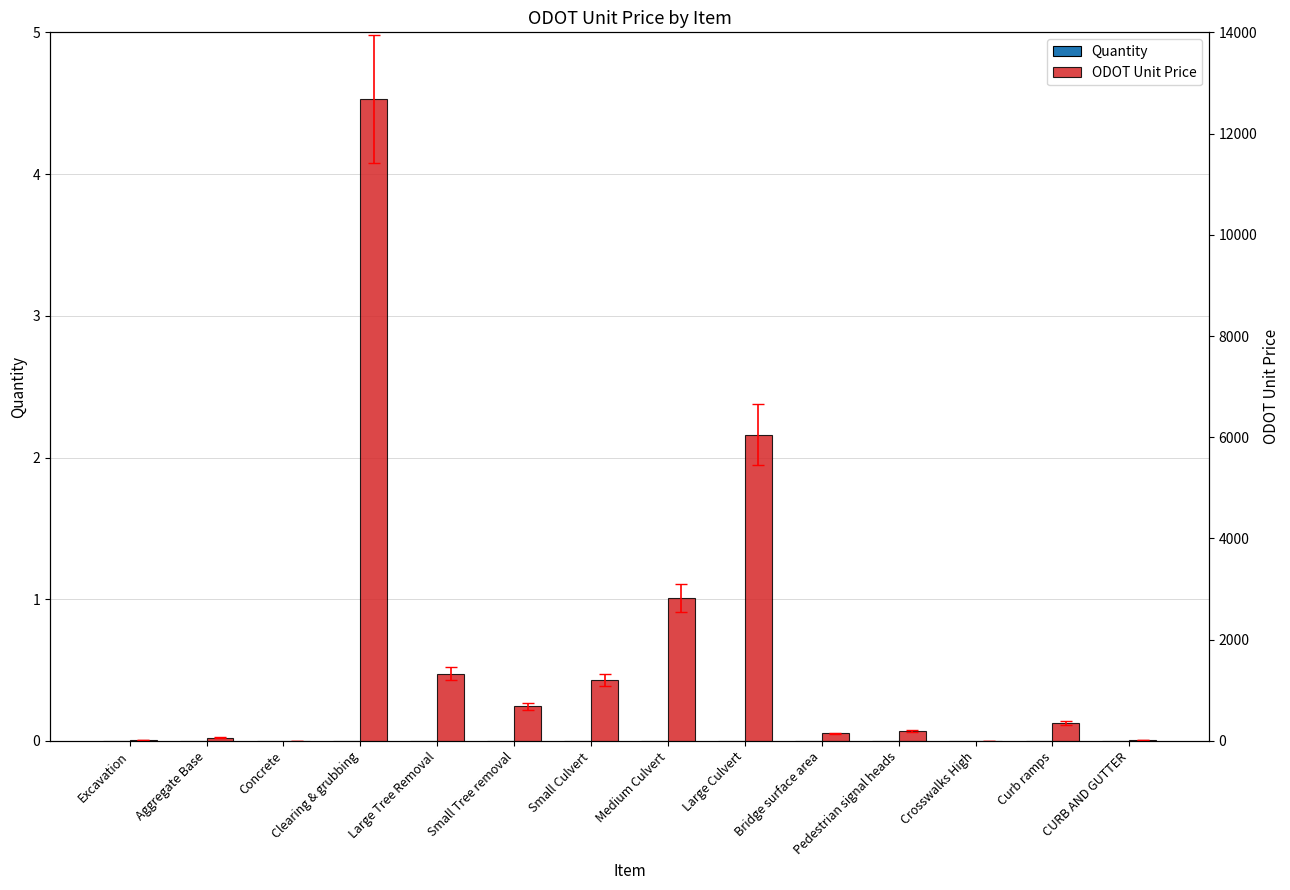

Which label corresponds to the largest value in the chart?

Clearing & grubbing